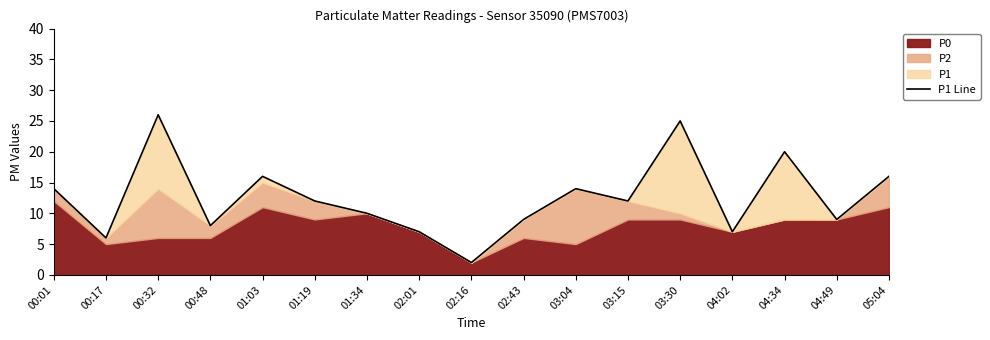

Which category has the highest value across all series?

00:32